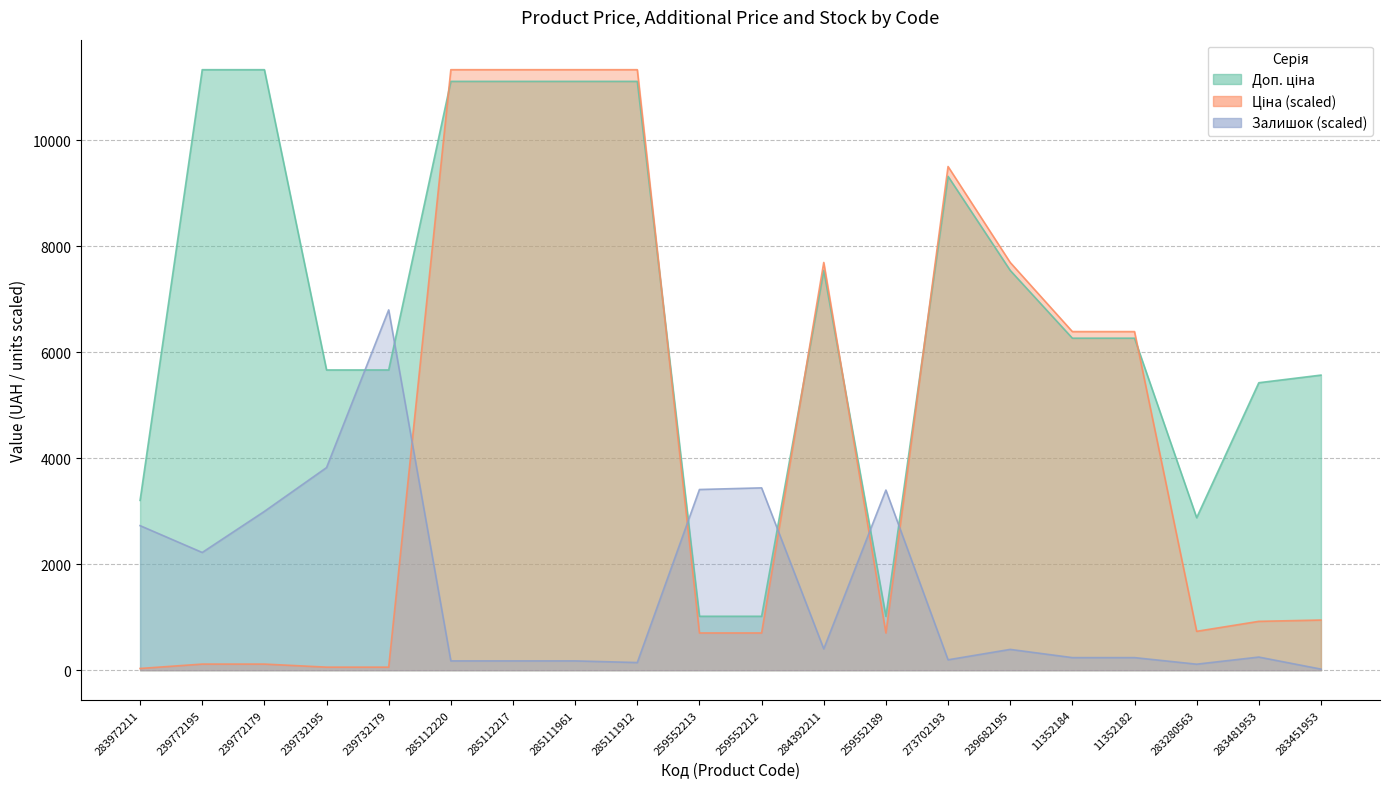

At which category does Ціна reach its first local valley?

259552189